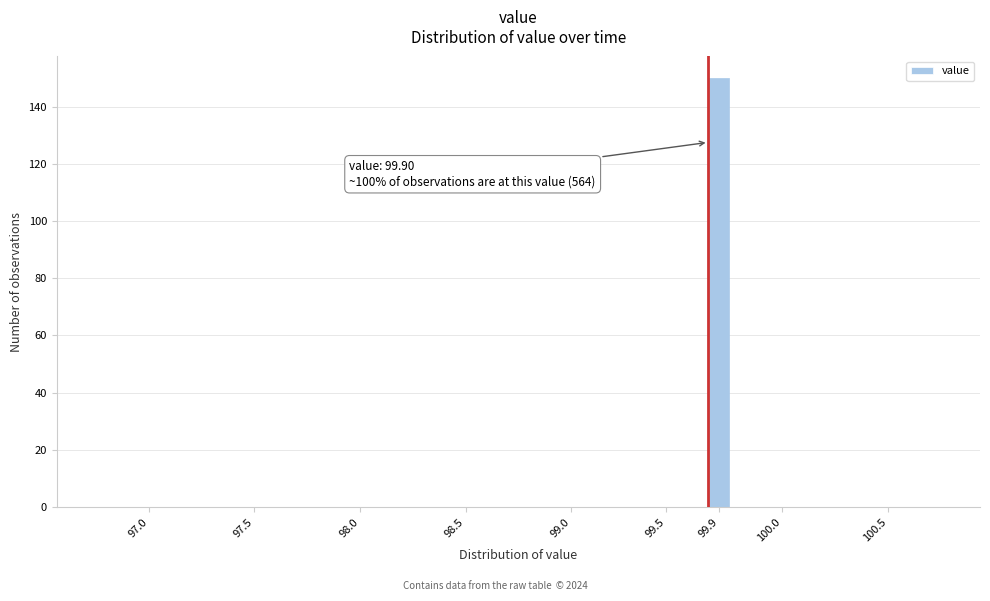

Reading left to right, what are all the values shown in this chart?

97.0=0	97.5=0	98.0=0	98.5=0	99.0=0	99.5=0	99.9=150	100.0=0	100.5=0